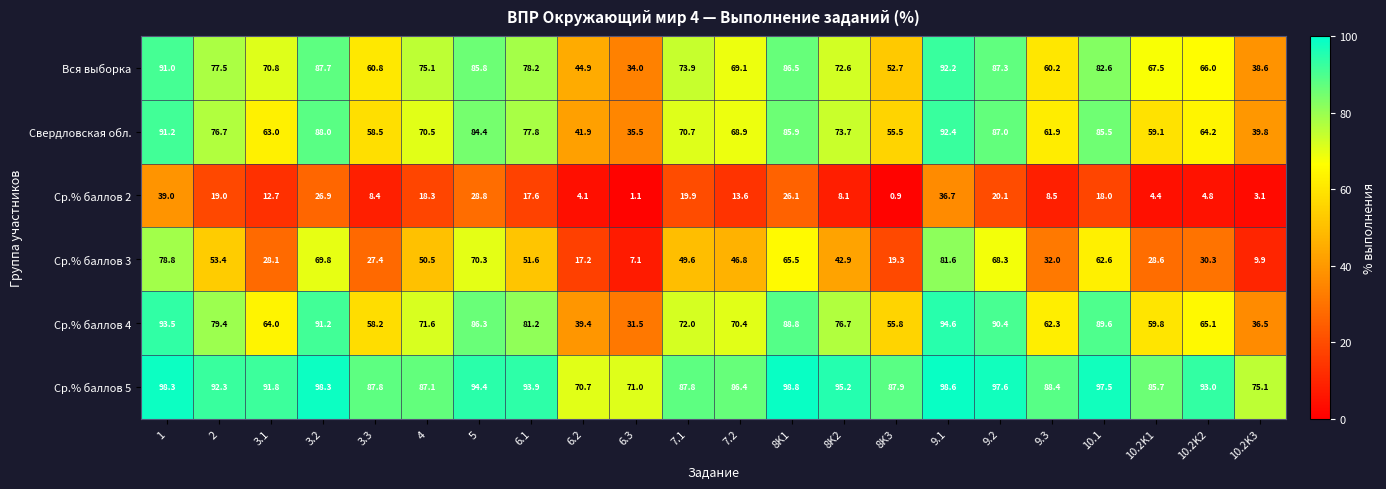

What is the sum of all Свердловская обл. values?

1532.1